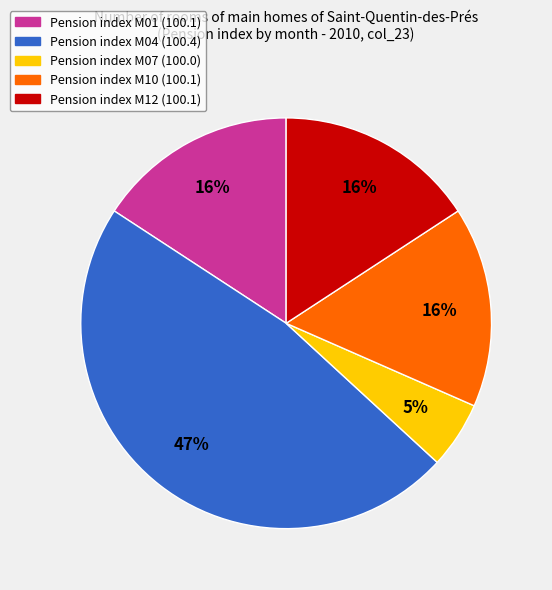

To the nearest percent, what percentage of the pie is Pension index M01 (100.1)?

16%